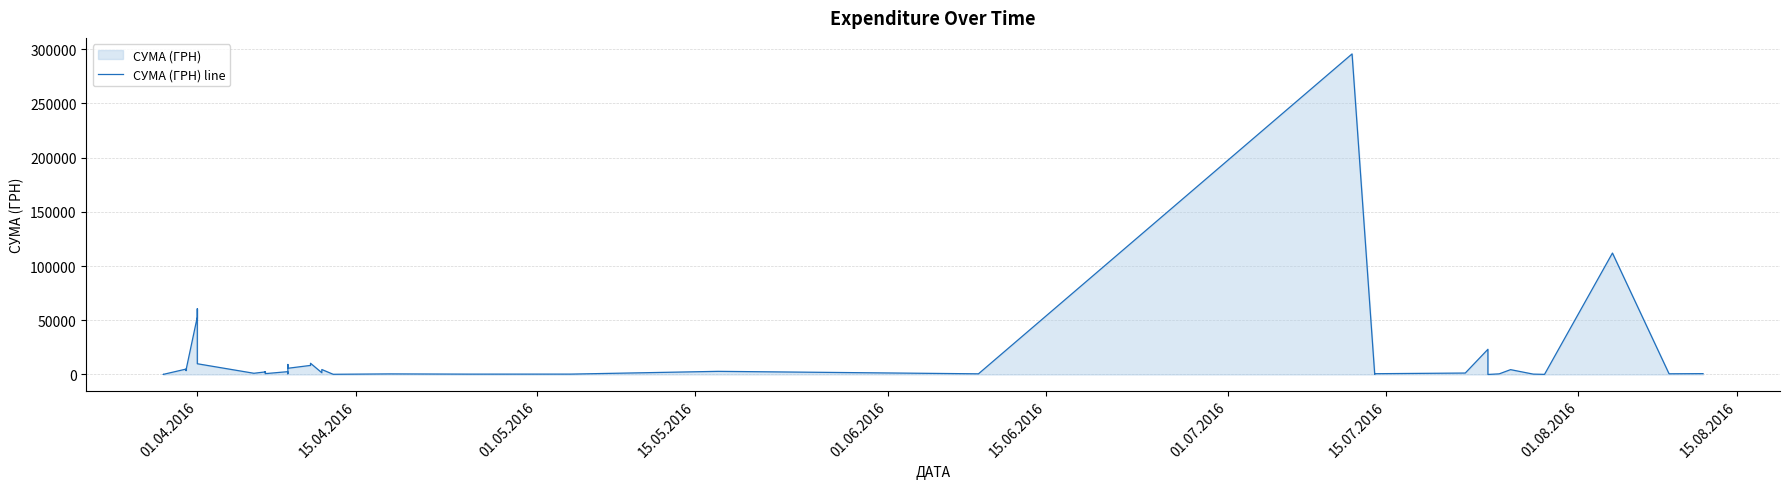

Does the chart have visible grid lines?

Yes